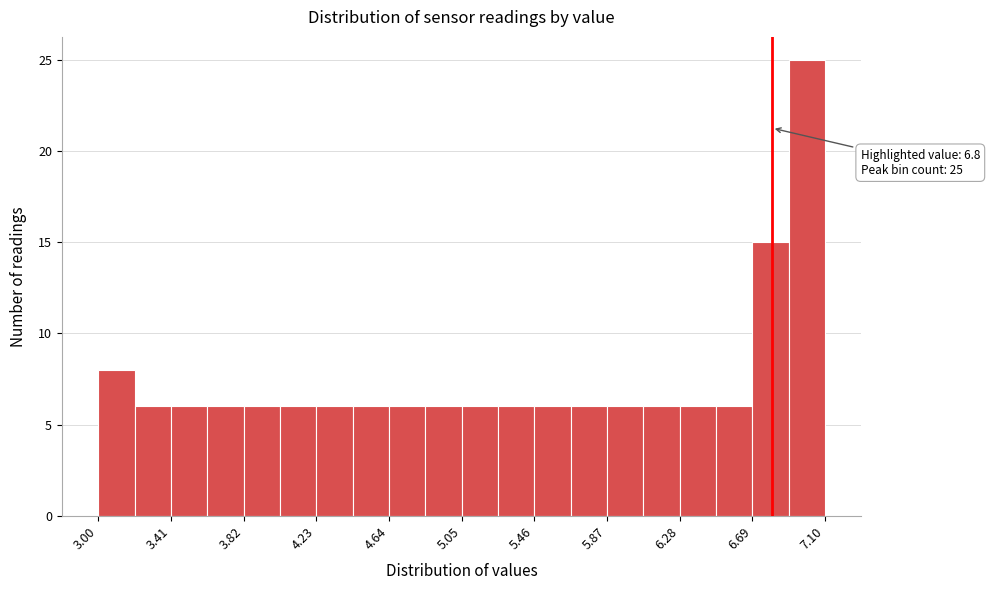

Which range on the x-axis has the tallest bar?

6.895 to 7.100